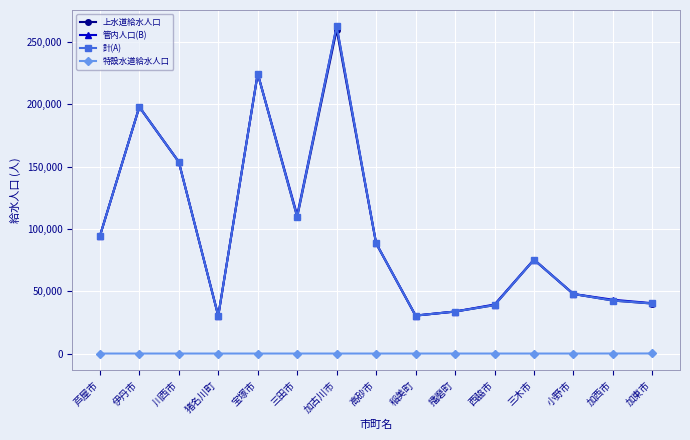

The value of 計(A) at 加東市 is 21834. True or false?

False